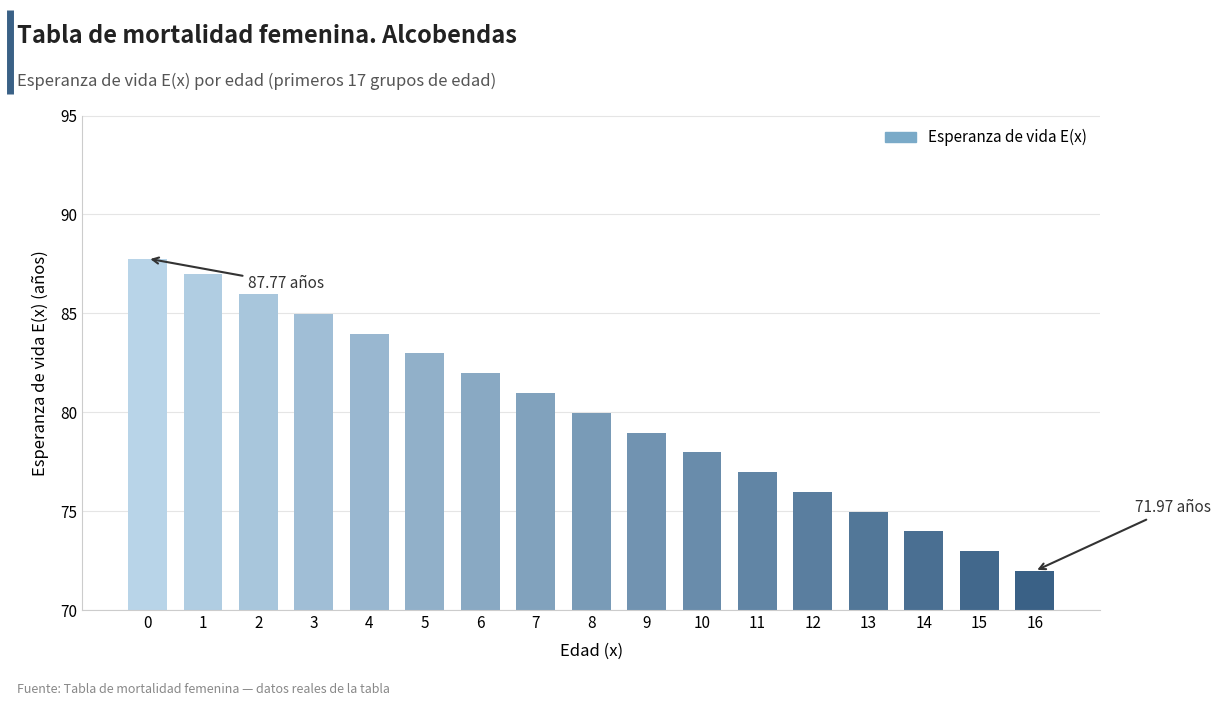

What is the value of the 13th bar from the left?

76.0